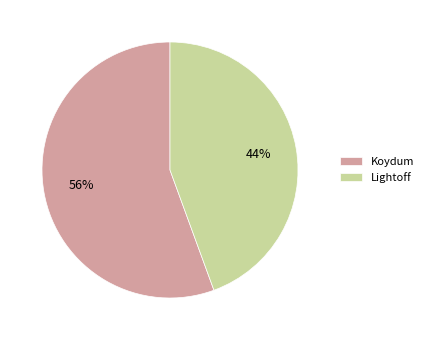

To the nearest percent, what percentage of the pie is Lightoff?

44%